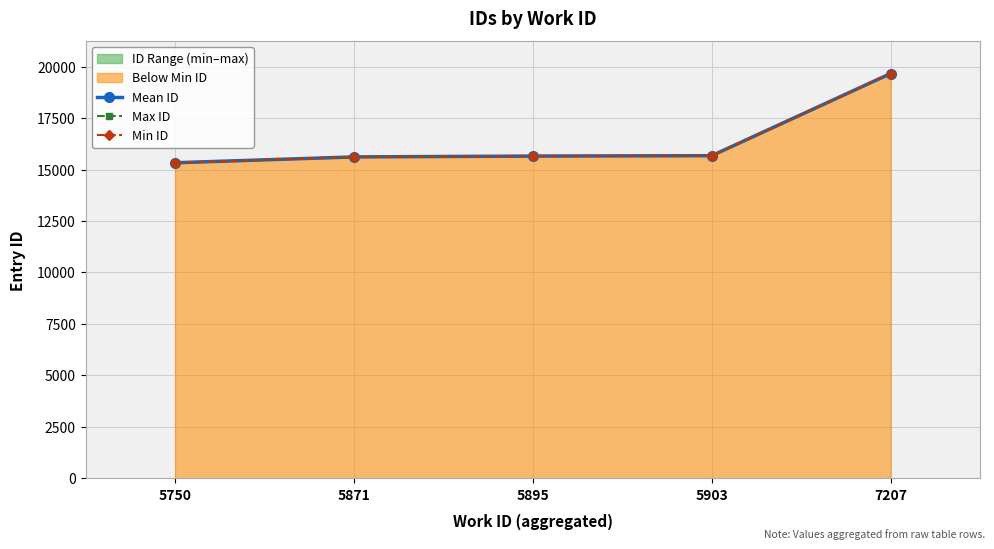

Does the chart display data point markers on the line(s)?

Yes